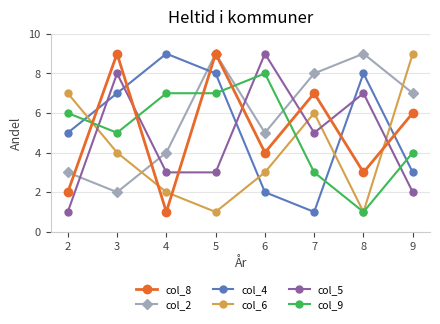

Which series has the largest total across all categories?

col_2